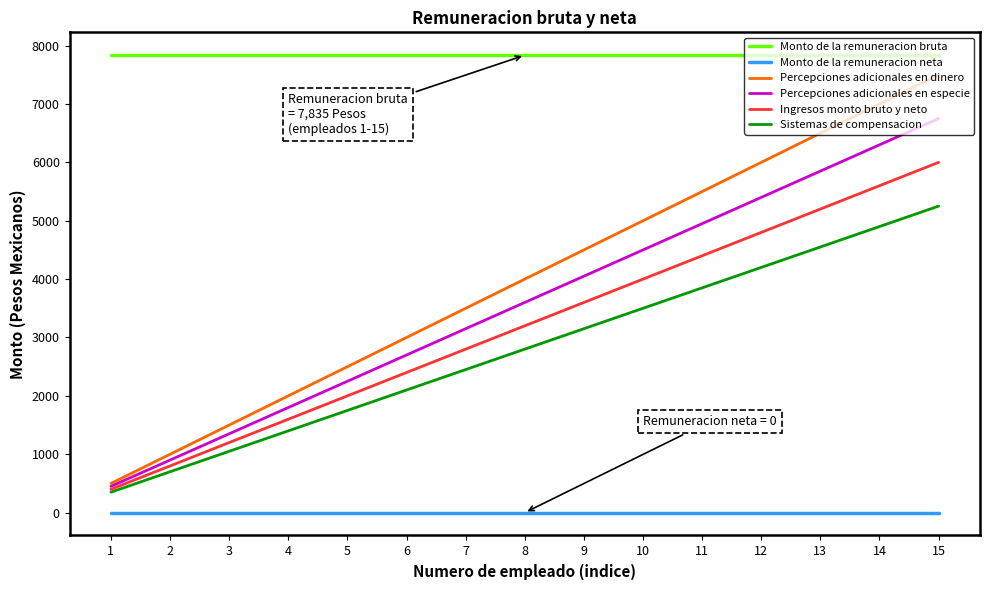

Is the value of Percepciones adicionales en dinero at 10 greater than the value of Sistemas de compensacion at 6?

Yes